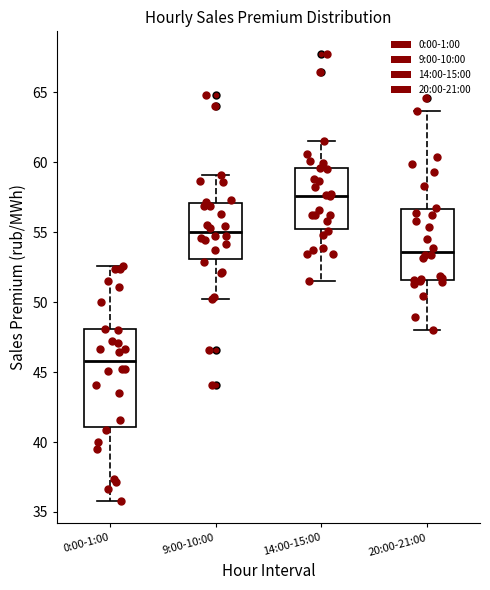

Where is the lower edge of the box for 0:00-1:00 on the y-axis? The values are not printed on the chart, so give them approximately, as read against the axis.

41.0